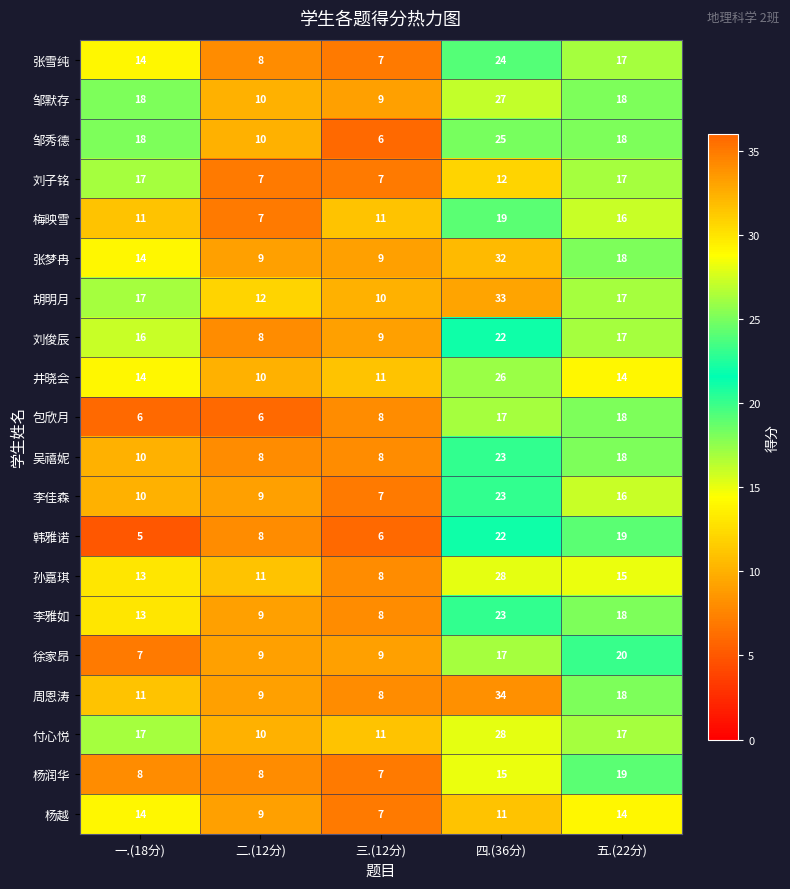

At which label is 张梦冉 closest to 20?

五.(22分)